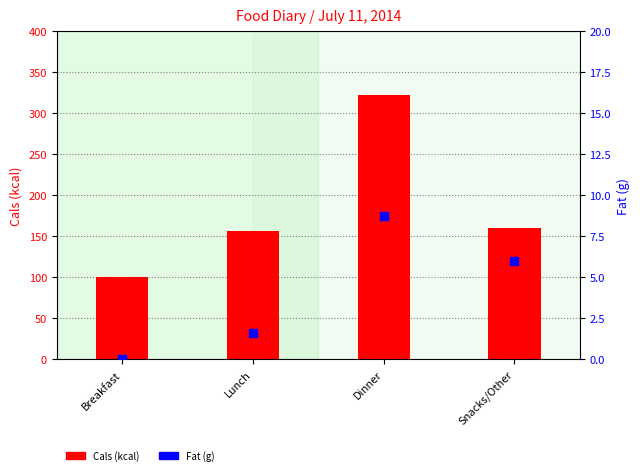

At how many categories does at least one series exceed 77?

4